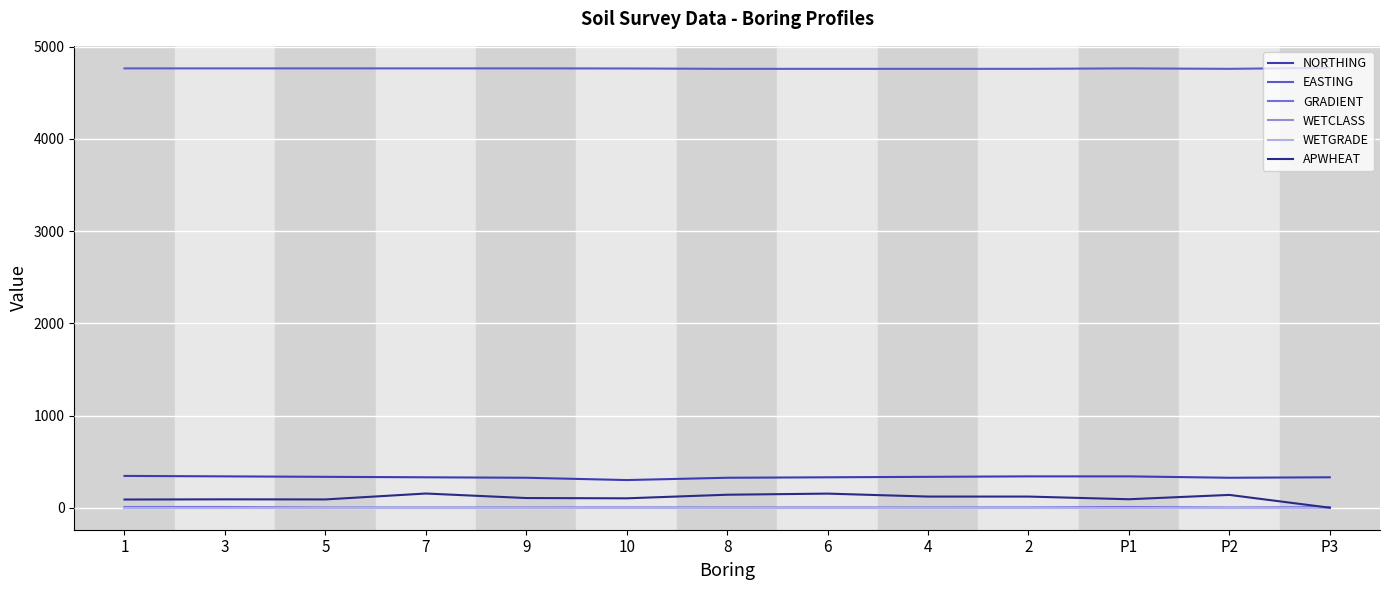

What value does the WETGRADE series have at P1?

1